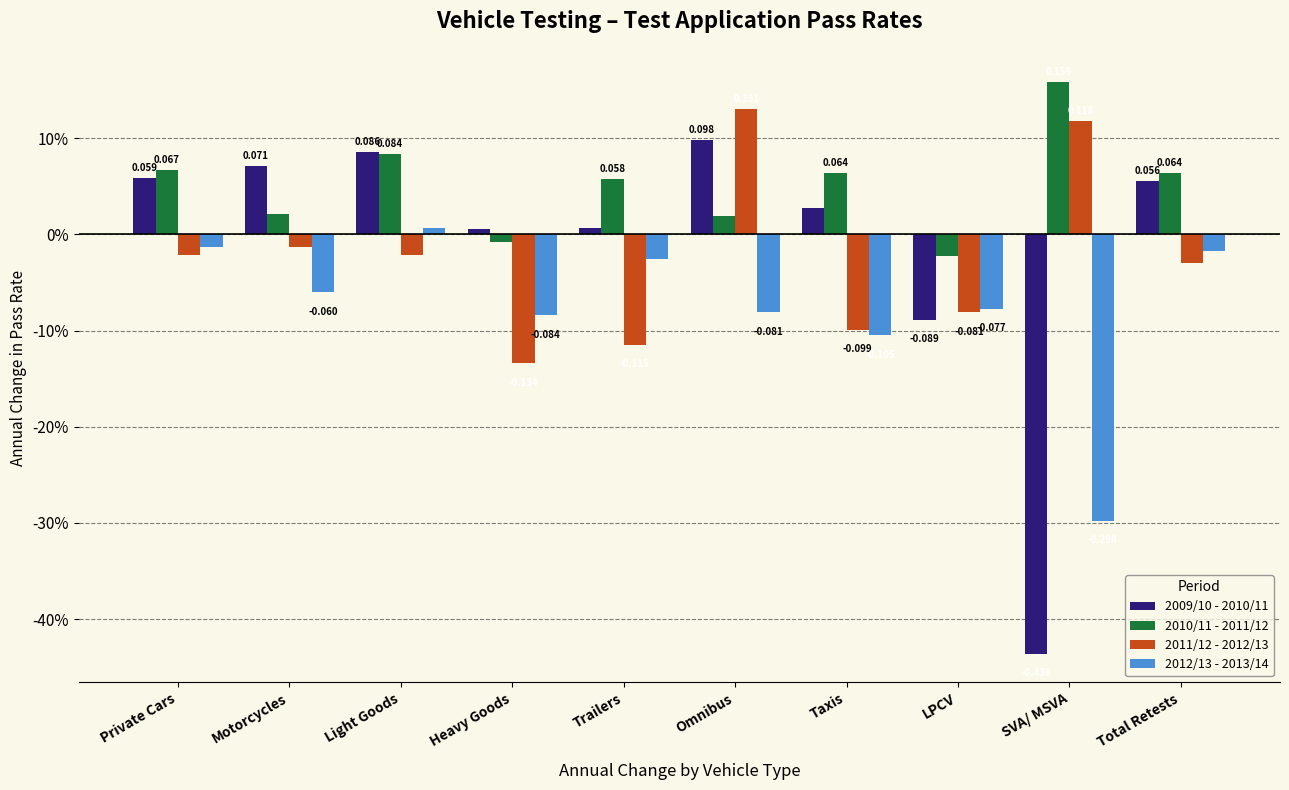

At which category does the chart reach its minimum across all series?

SVA/ MSVA